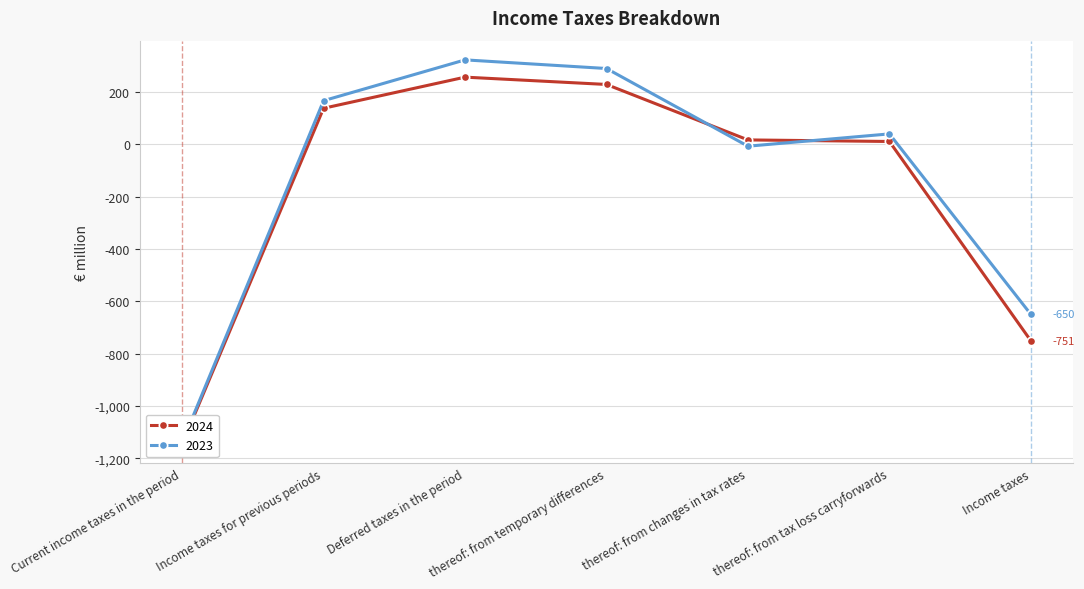

What is the value of the 2023 point at the 4th from the left?

290